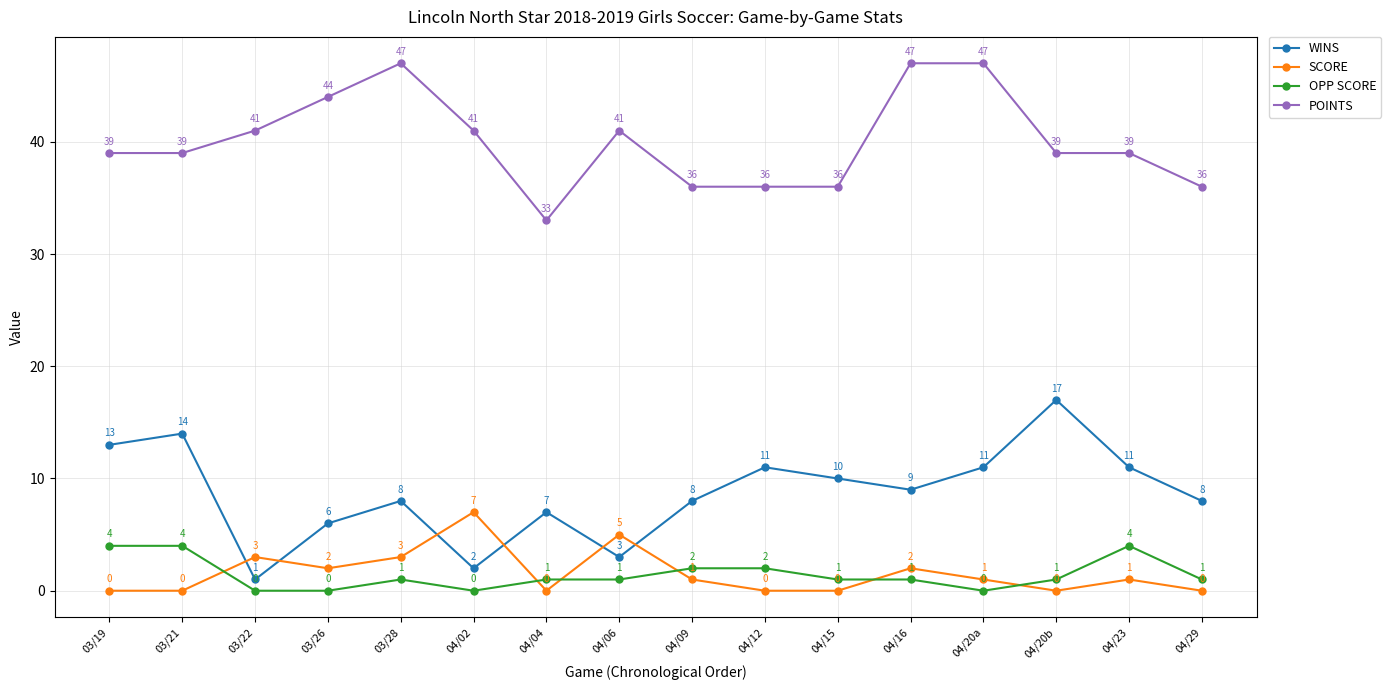

The SCORE series shows 0 at 04/20b. True or false?

True